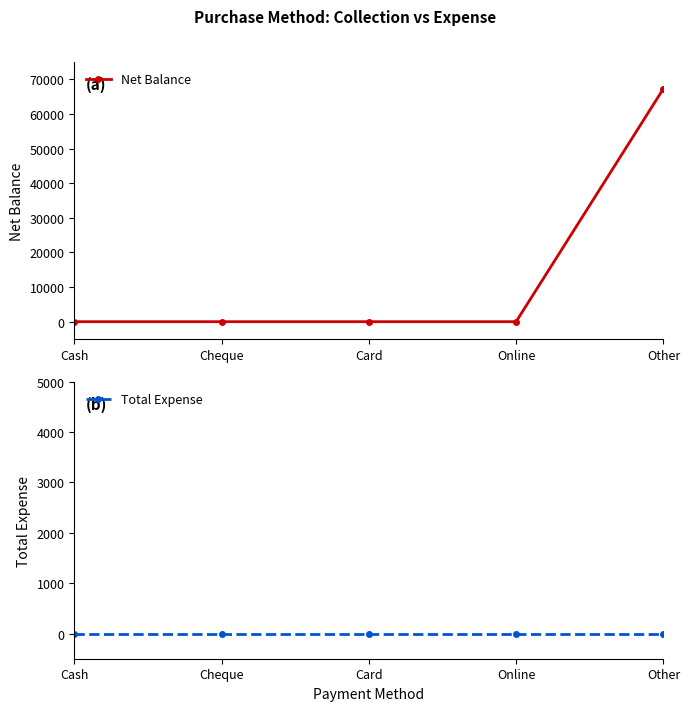

How many lines are shown in the chart?

2